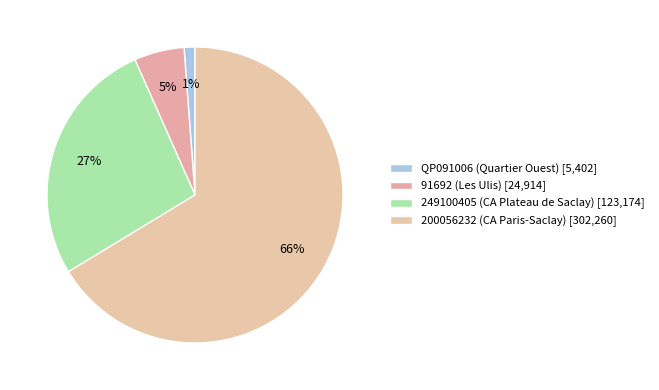

Does QP091006 (Quartier Ouest) account for over 50% of the chart?

No